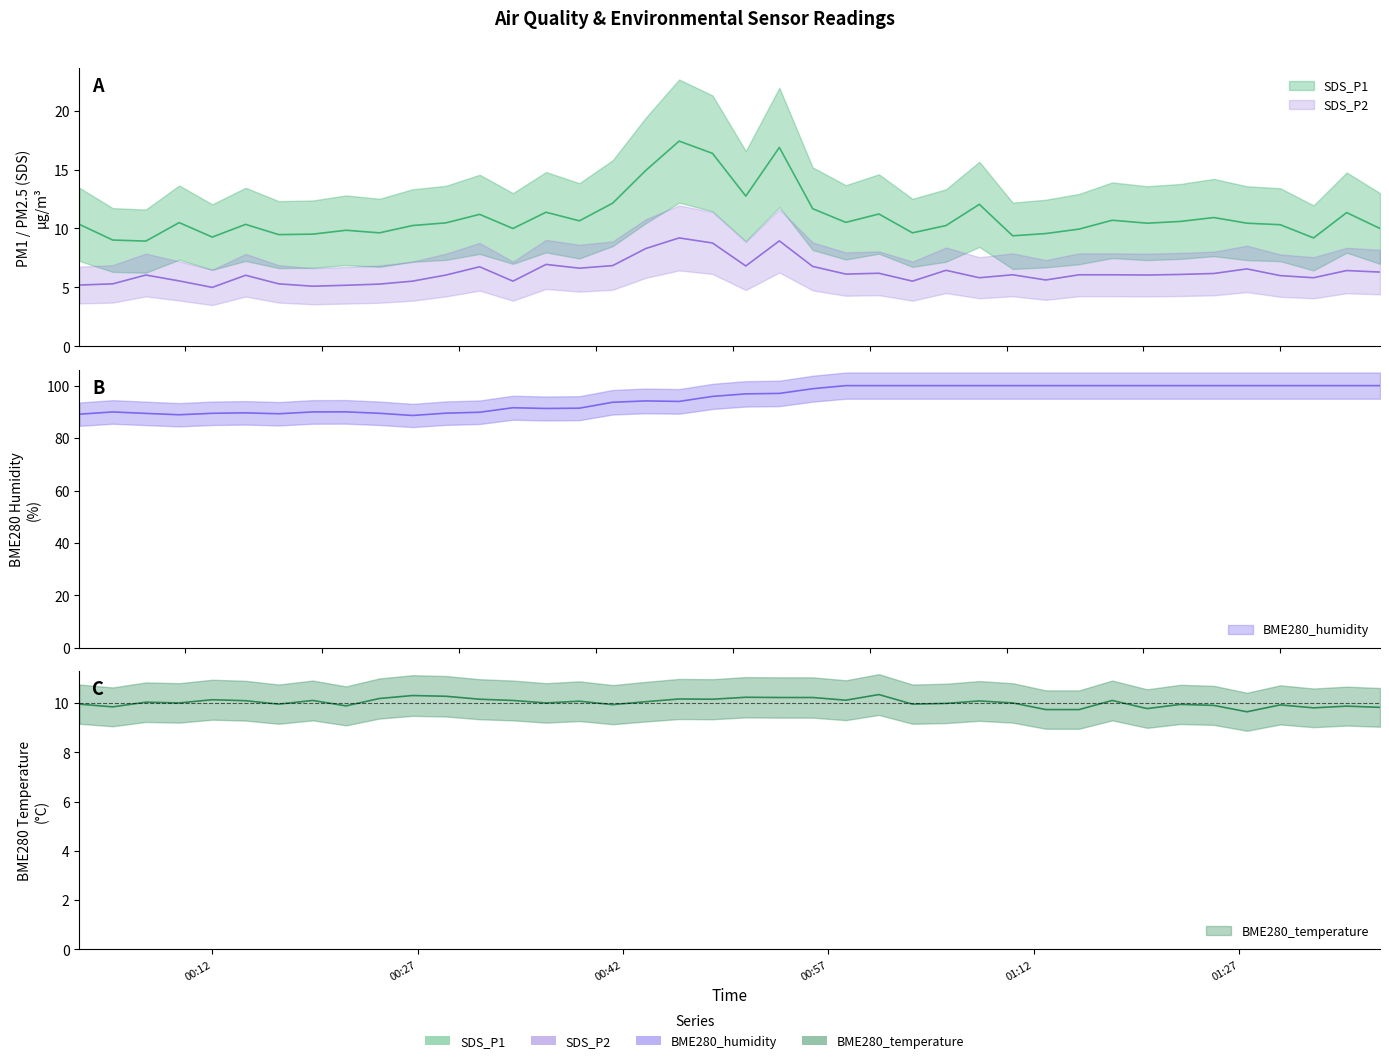

At which category is the sum across all series the highest?

2024/03/14 00:53:25